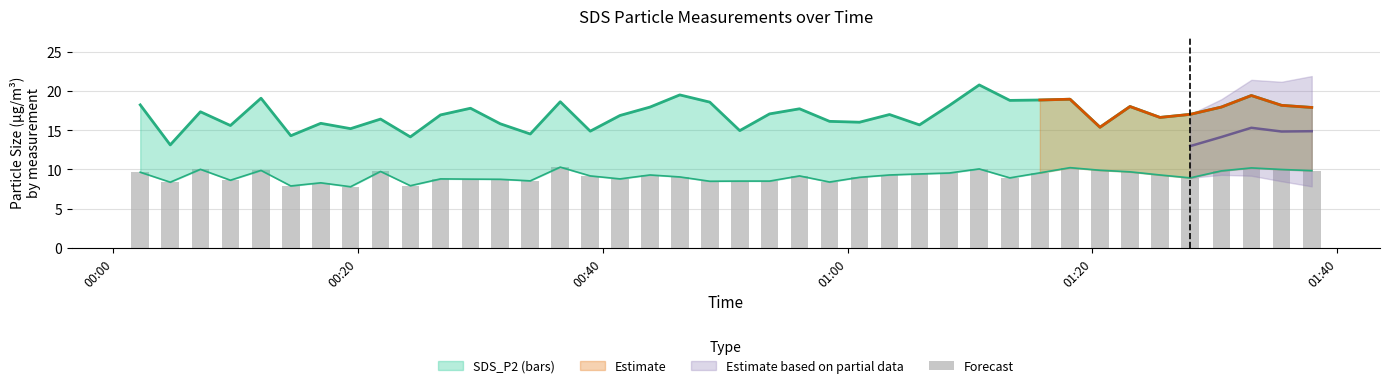

Where is the data nearest to the value 9?

01:00